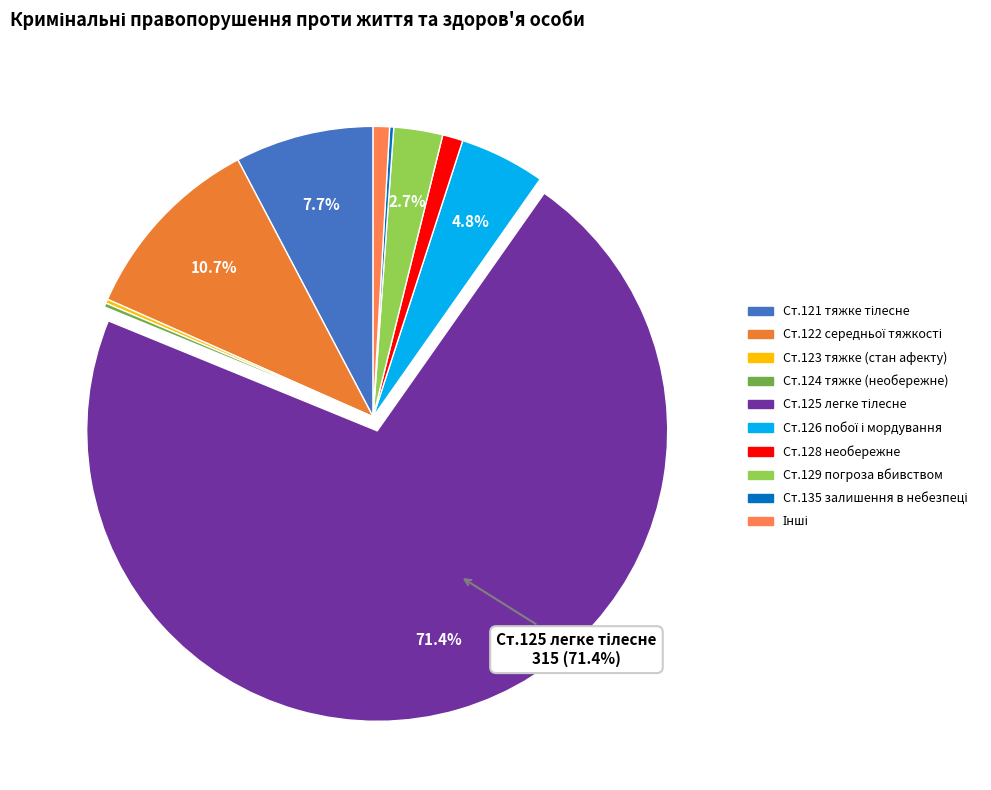

Which slice is the largest?

Умисне легке тілесне ушкодження, ст.125